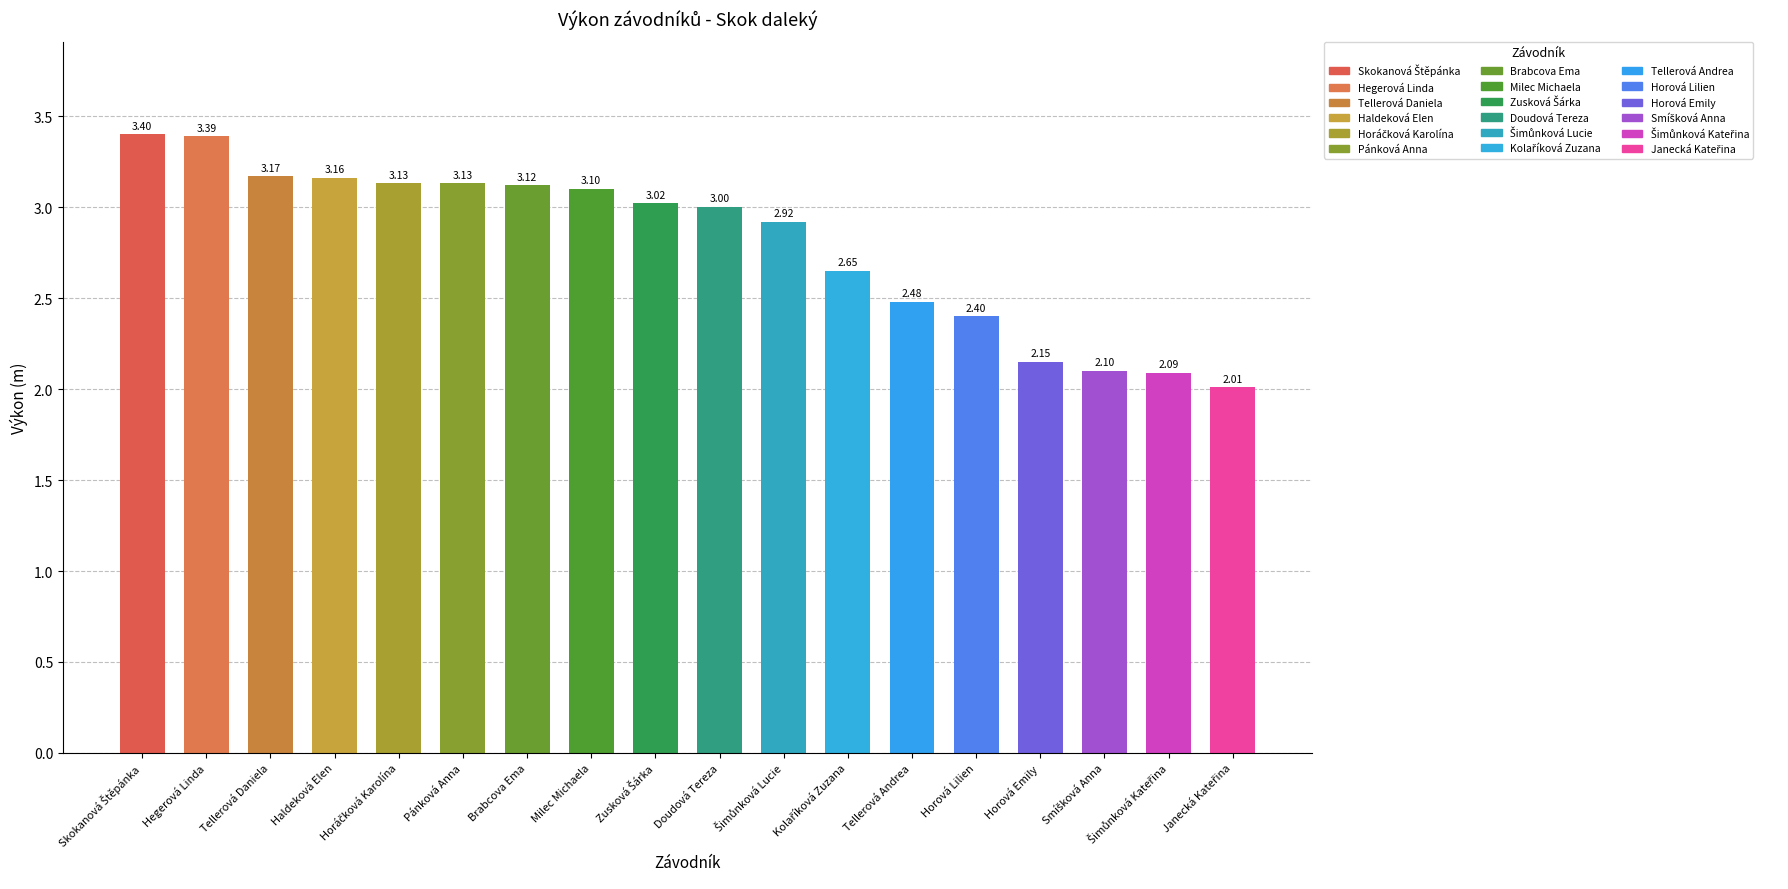

What is the sum of all values?

50.4